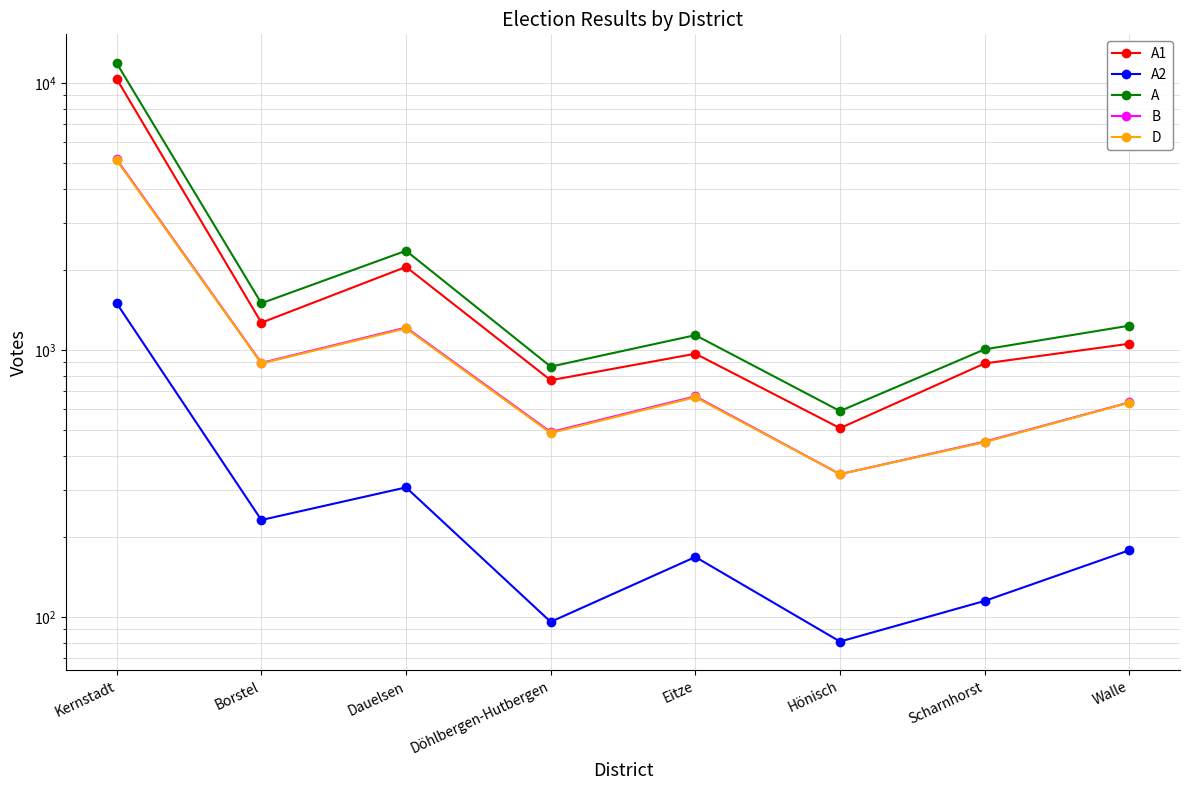

What is the total value across all series at Dauelsen?

7127